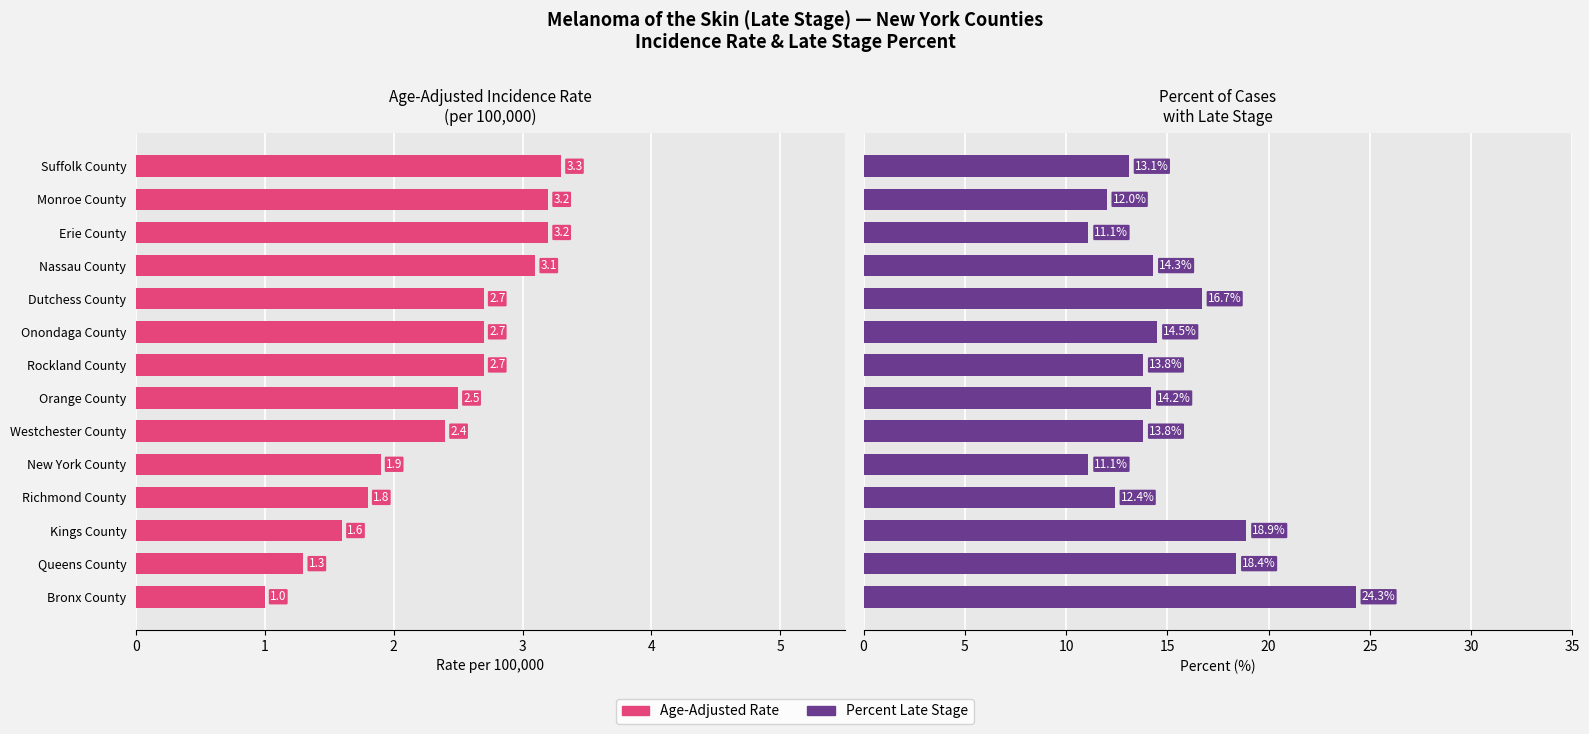

What is the value of the Percent Late Stage bar at the 11th from the left?

14.3